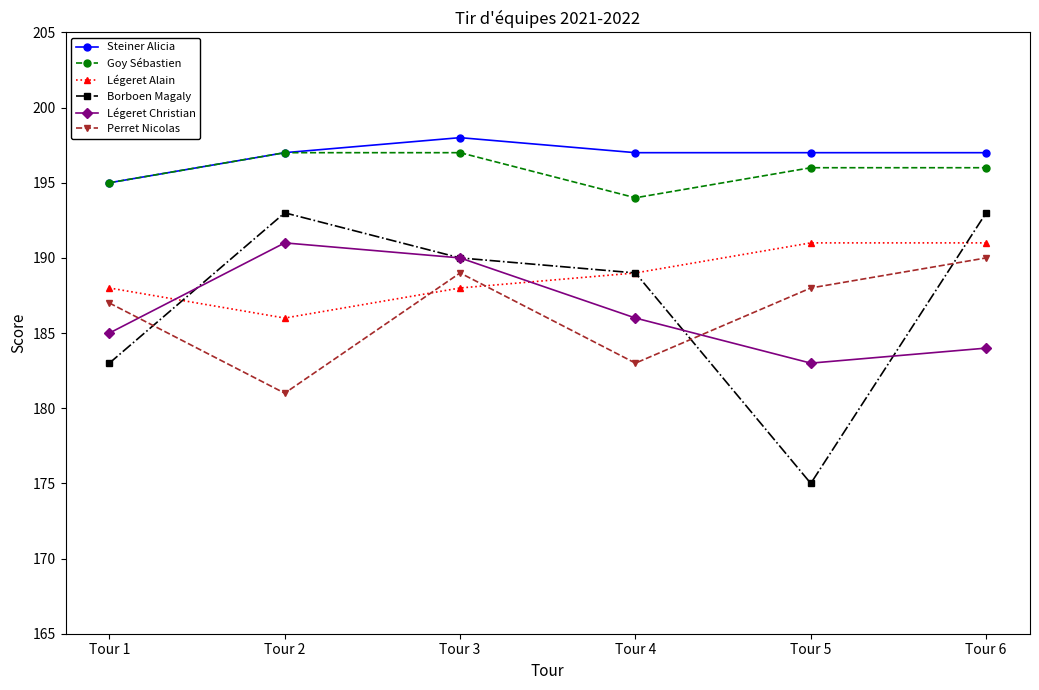

Reading right to left, extract all data points from this chart.

Steiner Alicia: Tour 6=197	Tour 5=197	Tour 4=197	Tour 3=198	Tour 2=197	Tour 1=195
Goy Sébastien: Tour 6=196	Tour 5=196	Tour 4=194	Tour 3=197	Tour 2=197	Tour 1=195
Légeret Alain: Tour 6=191	Tour 5=191	Tour 4=189	Tour 3=188	Tour 2=186	Tour 1=188
Borboen Magaly: Tour 6=193	Tour 5=175	Tour 4=189	Tour 3=190	Tour 2=193	Tour 1=183
Légeret Christian: Tour 6=184	Tour 5=183	Tour 4=186	Tour 3=190	Tour 2=191	Tour 1=185
Perret Nicolas: Tour 6=190	Tour 5=188	Tour 4=183	Tour 3=189	Tour 2=181	Tour 1=187